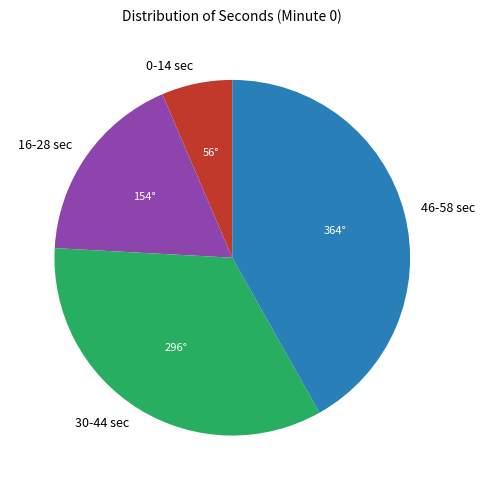

How many segments does this pie chart have?

4